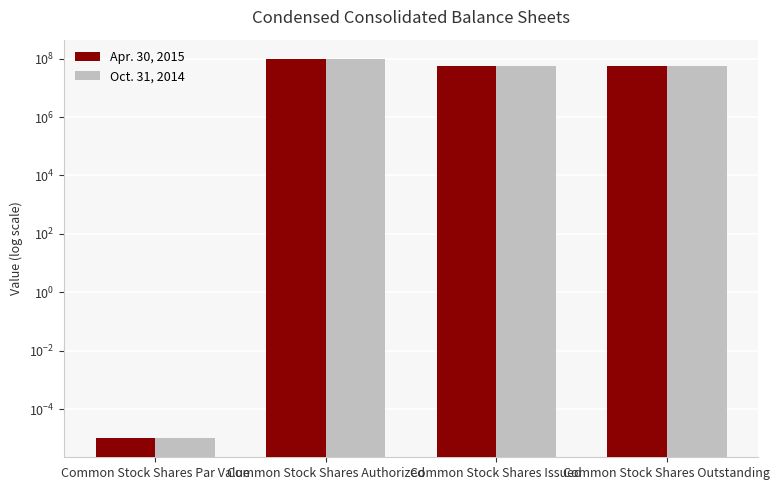

How many data points in Oct. 31, 2014 are less than 56874850?

1